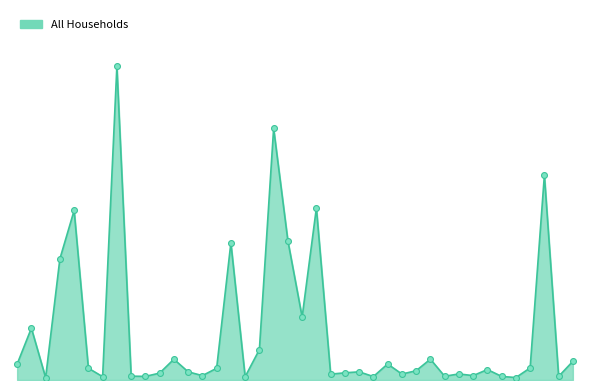

Is this an area chart (filled region under the line)?

Yes